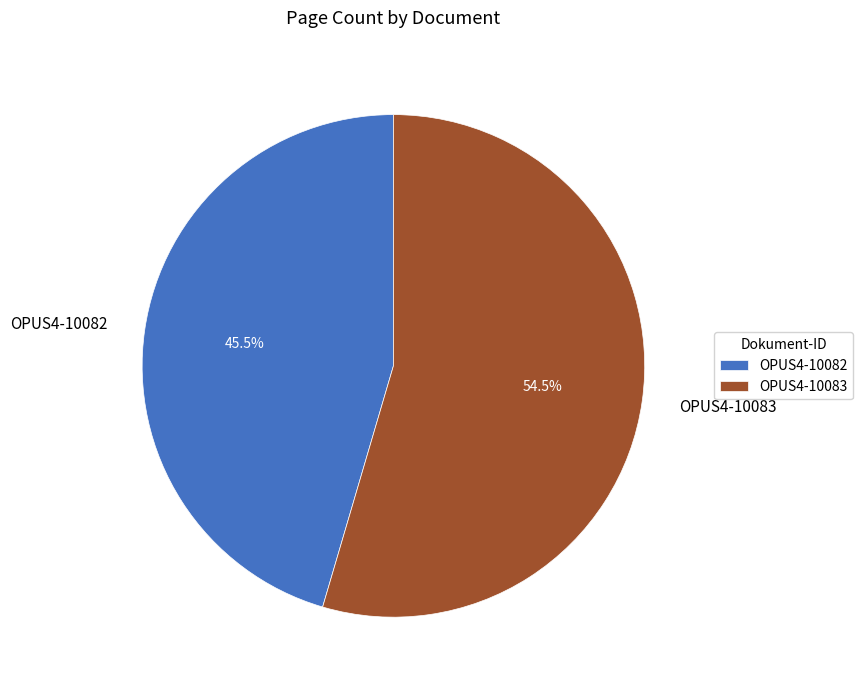

What is the ratio of the value at OPUS4-10083 to the value at OPUS4-10082?

1.2